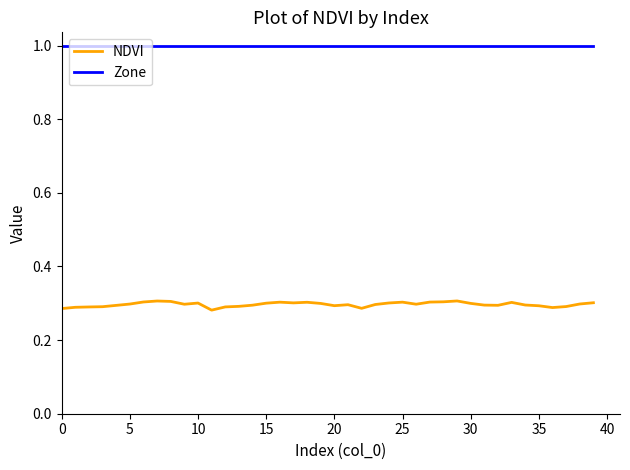

Rank the series by their maximum value, from highest to lowest.

Zone, NDVI